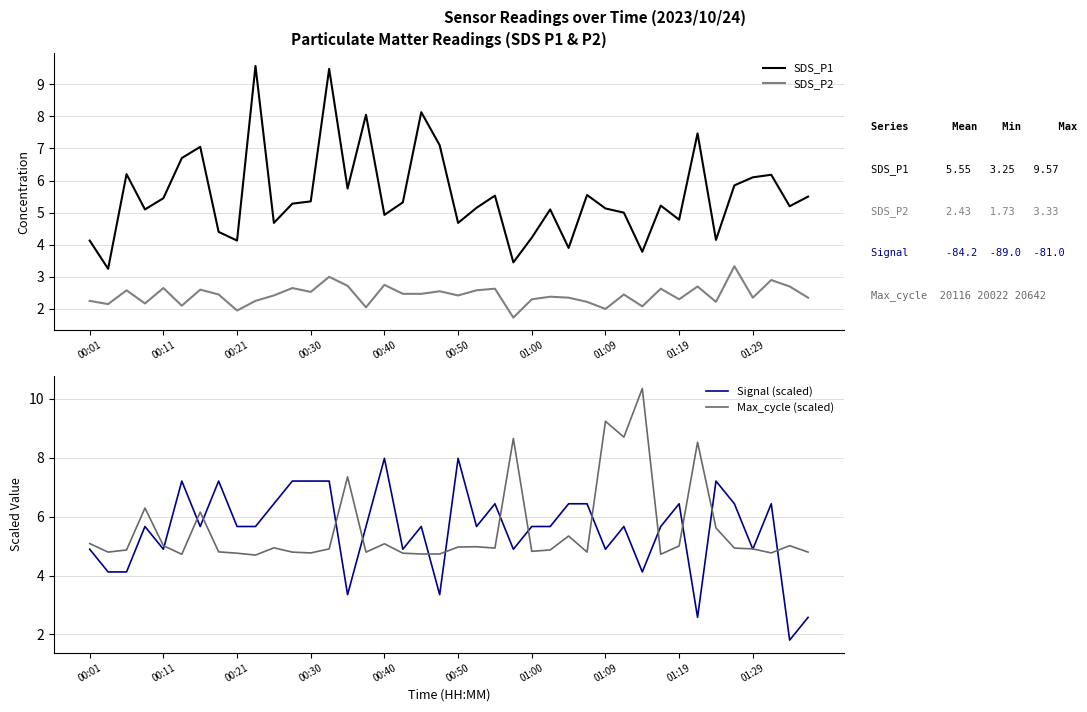

How many distinct data groups are displayed?

4